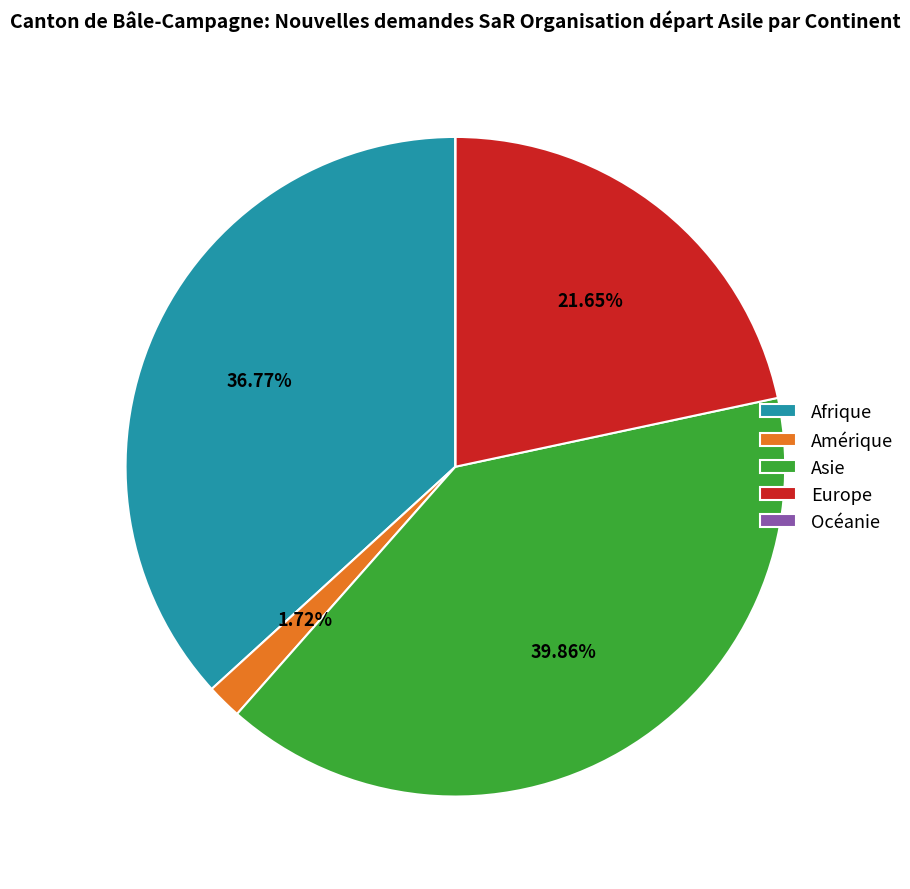

Is there any slice that represents more than half of the pie?

No